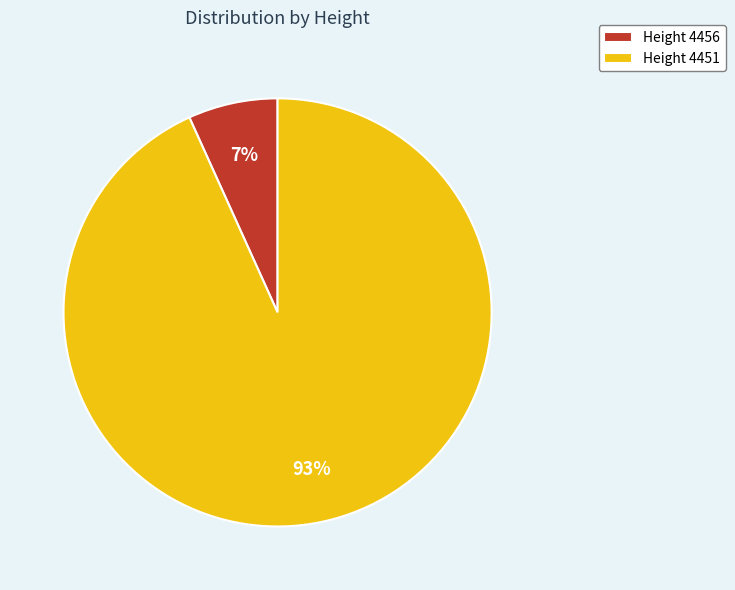

Which category has the biggest portion of the pie?

Height 4451